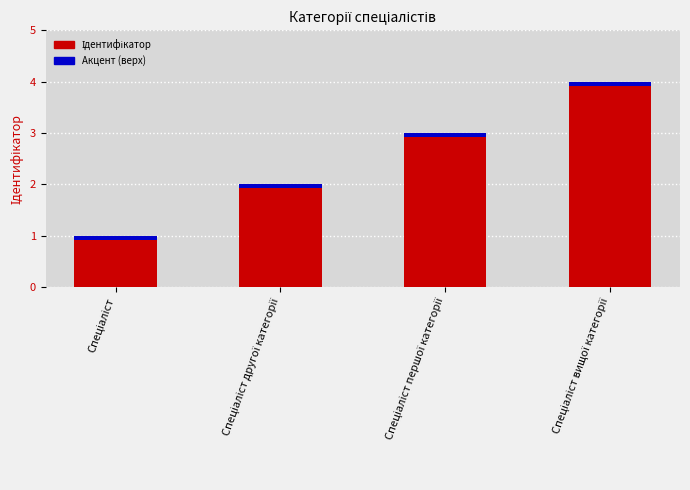

Where does the Ідентифікатор series first go above 3?

Спеціаліст вищої категорії